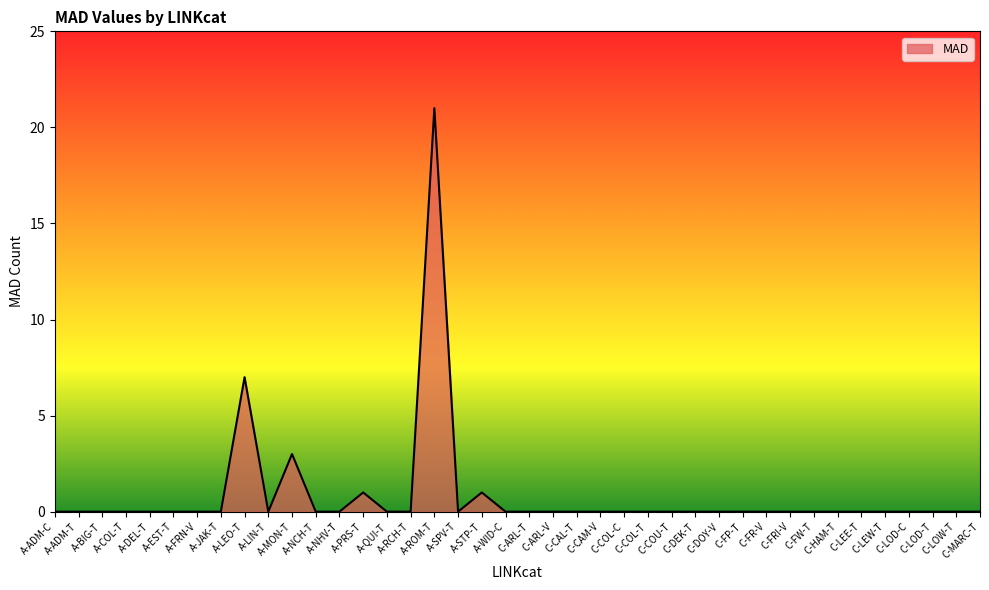

What is the greatest value displayed?

21